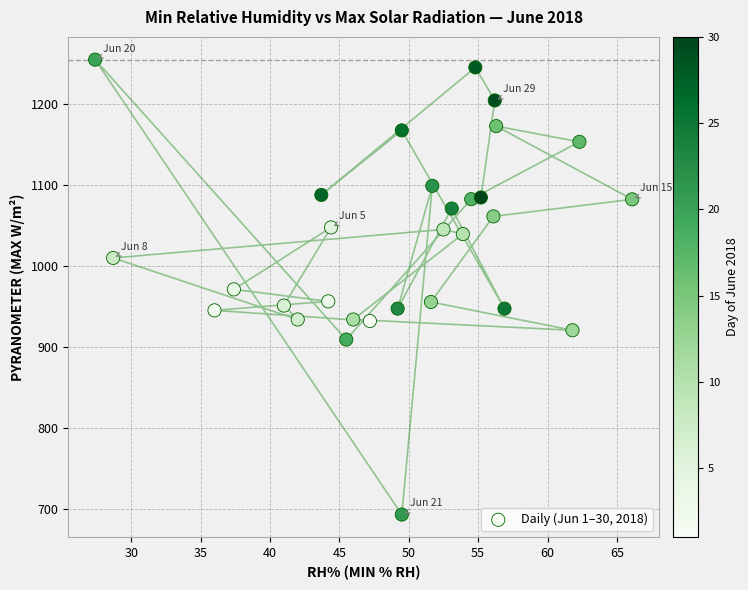

What is the range of X values (max minus min)?

38.7